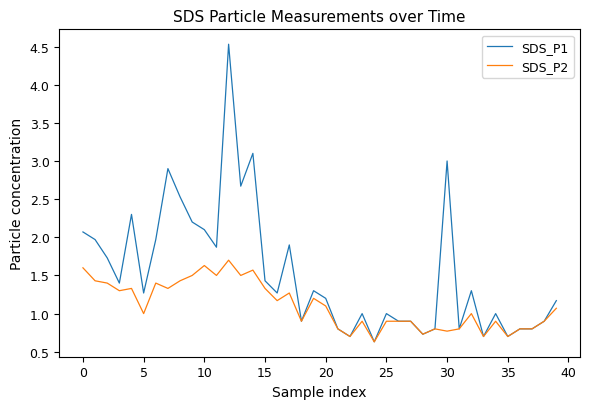

Which series has the largest total across all categories?

SDS_P1